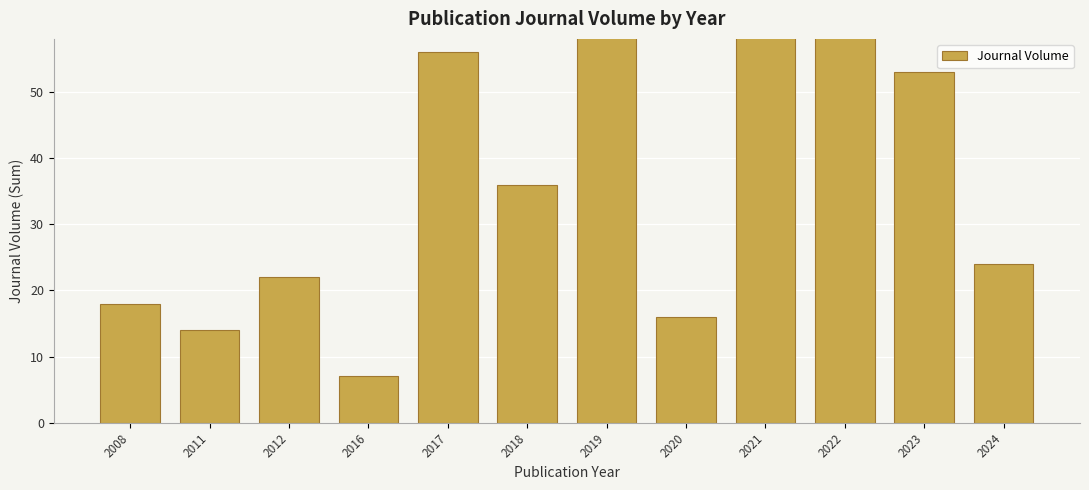

What is the difference between the maximum and minimum values?

126